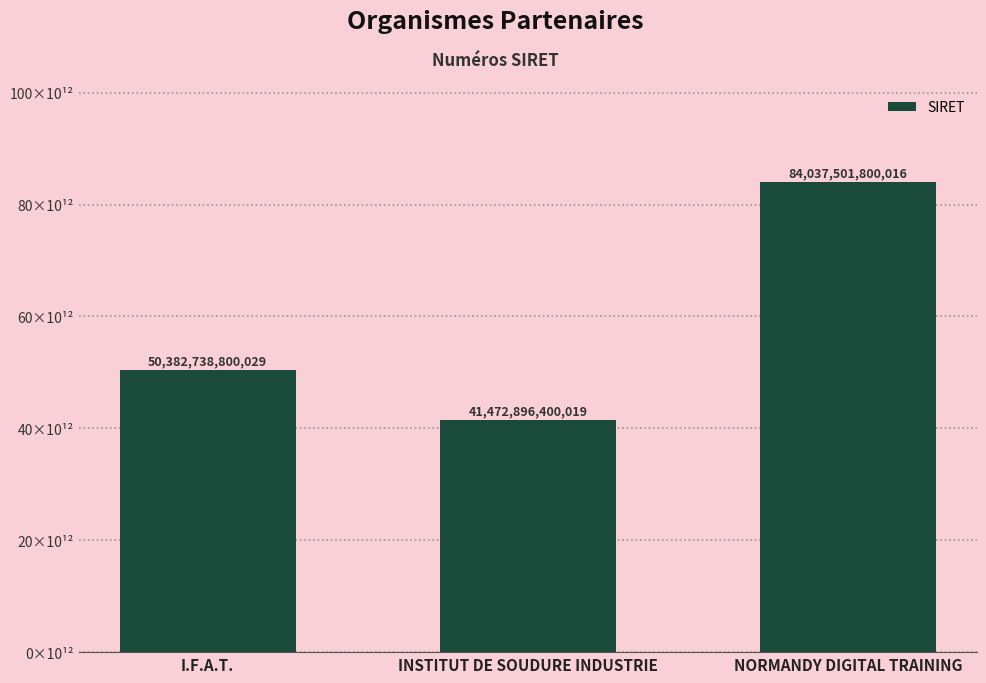

At which label does the data first exceed 50382738800029?

NORMANDY DIGITAL TRAINING